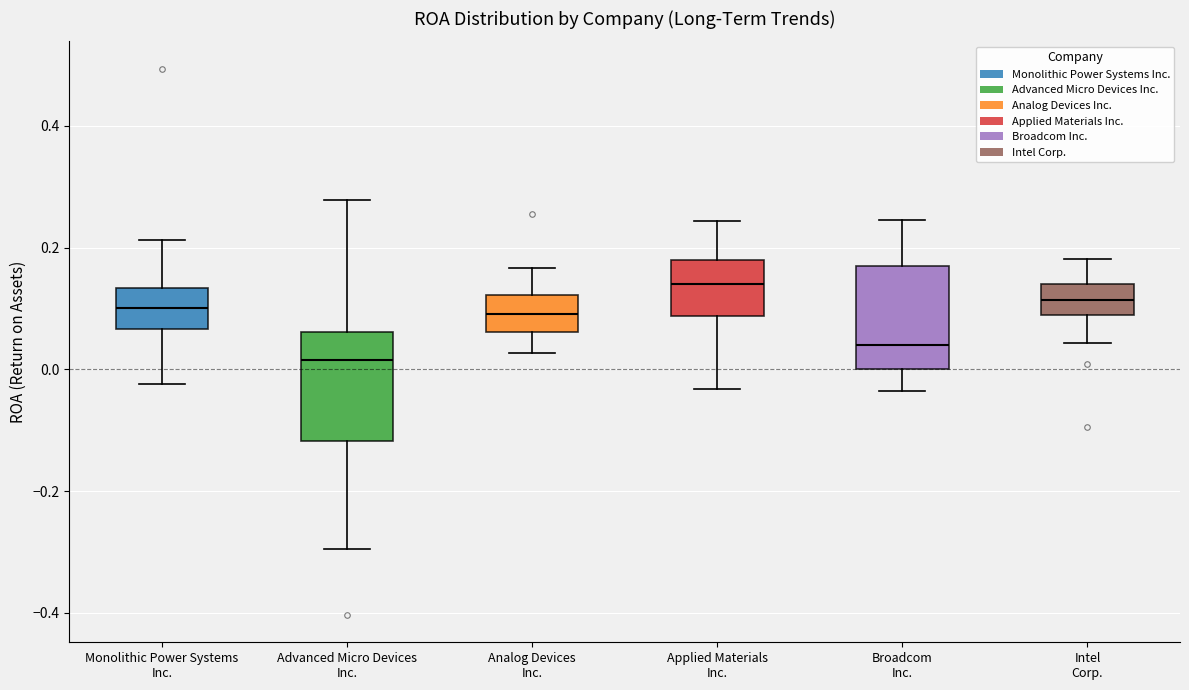

Reading left to right, transcribe this box plot: for each box, give where its median line is, the range the box spans, and where its two whiskers end, as read against the y-axis. The values are not printed on the chart, so give them approximately, as read against the axis.

Monolithic Power Systems Inc.: median 0.10, box 0.06 to 0.14, whiskers -0.02 to 0.22
Advanced Micro Devices Inc.: median 0.02, box -0.12 to 0.06, whiskers -0.30 to 0.28
Analog Devices Inc.: median 0.10, box 0.06 to 0.12, whiskers 0.02 to 0.16
Applied Materials Inc.: median 0.14, box 0.08 to 0.18, whiskers -0.04 to 0.24
Broadcom Inc.: median 0.04, box 0.00 to 0.16, whiskers -0.04 to 0.24
Intel Corp.: median 0.12, box 0.08 to 0.14, whiskers 0.04 to 0.18